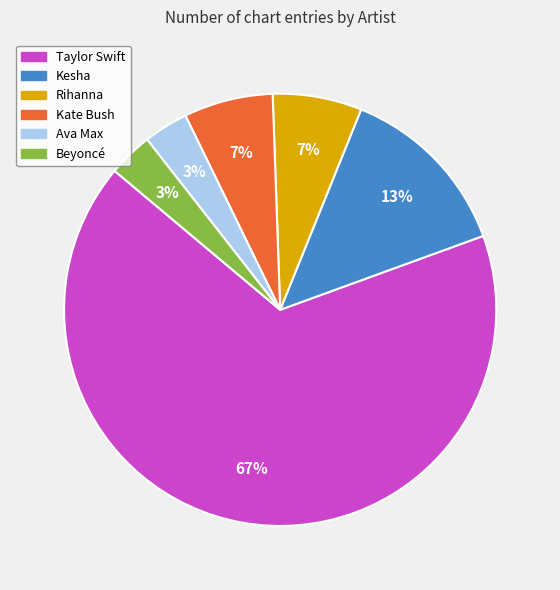

How many slices are in this pie chart?

6